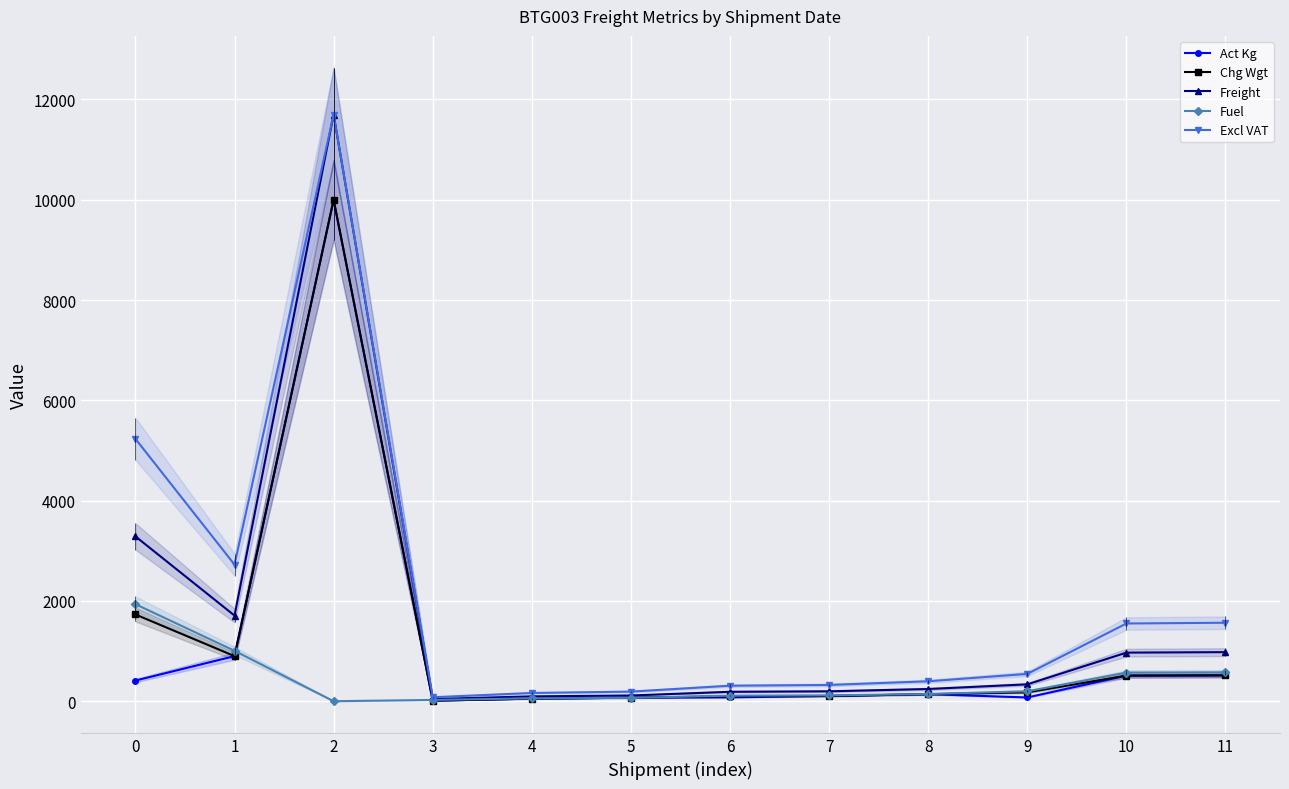

Count the number of data series in this chart.

5